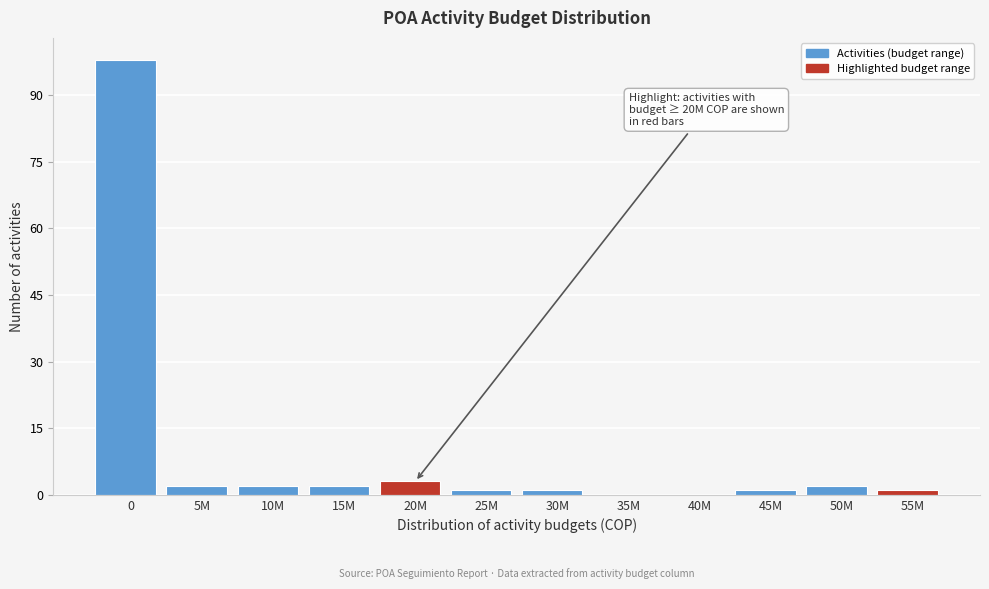

Reading right to left, extract all data points from this chart.

55M=1	50M=2	45M=1	40M=0	35M=0	30M=1	25M=1	20M=3	15M=2	10M=2	5M=2	0=98